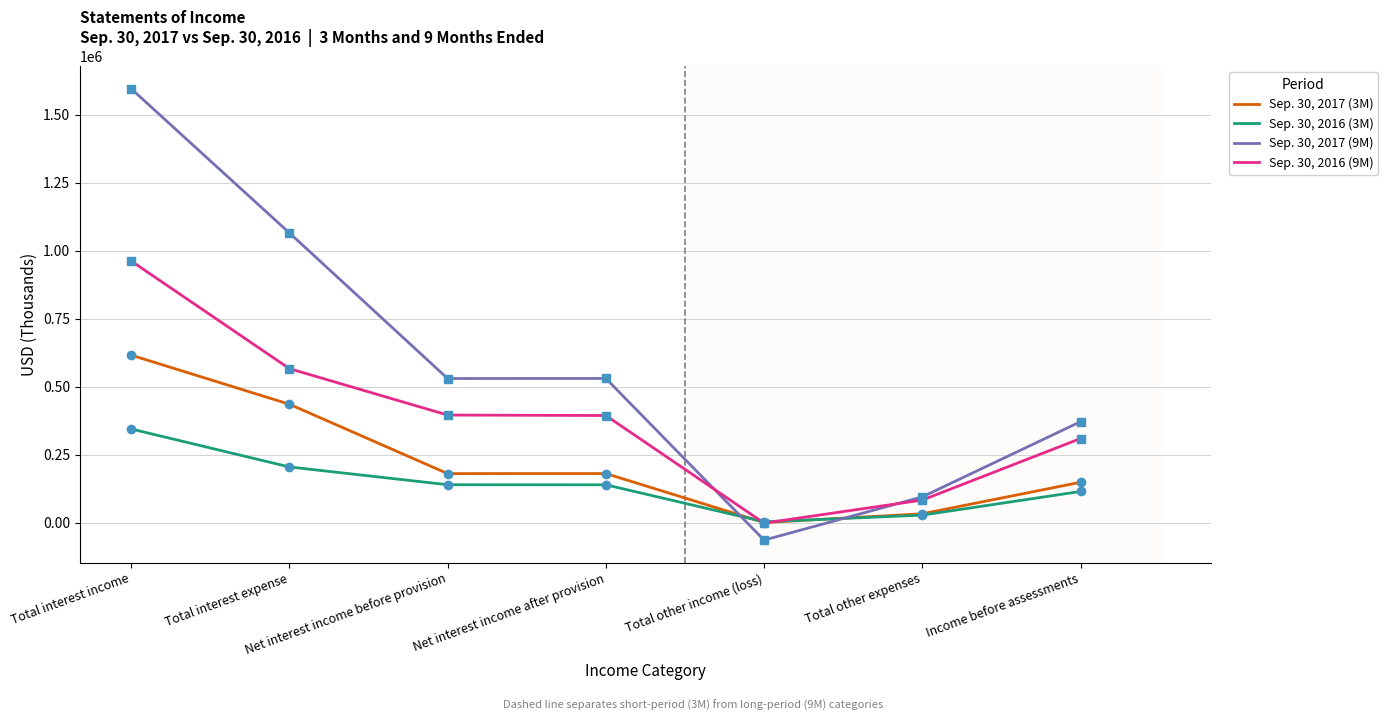

Which label corresponds to the largest value in the chart?

Total interest income